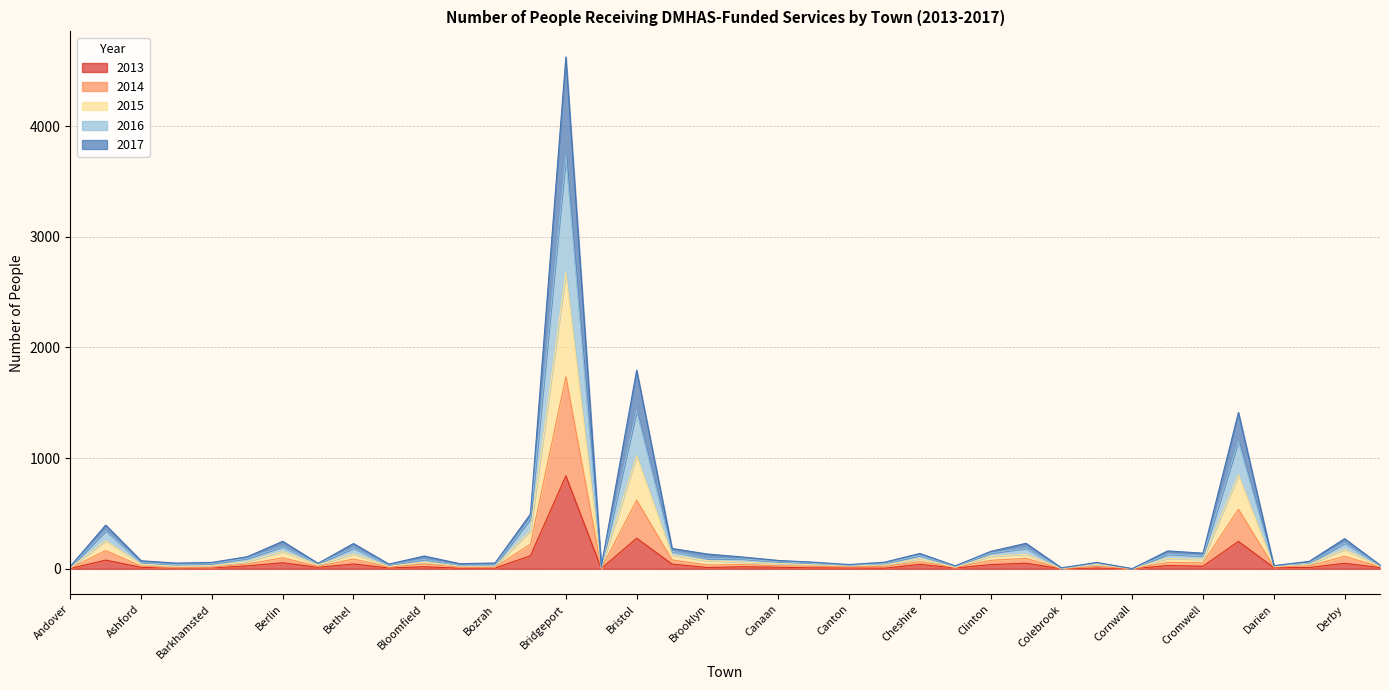

Where is the first local minimum for 2015?

Avon